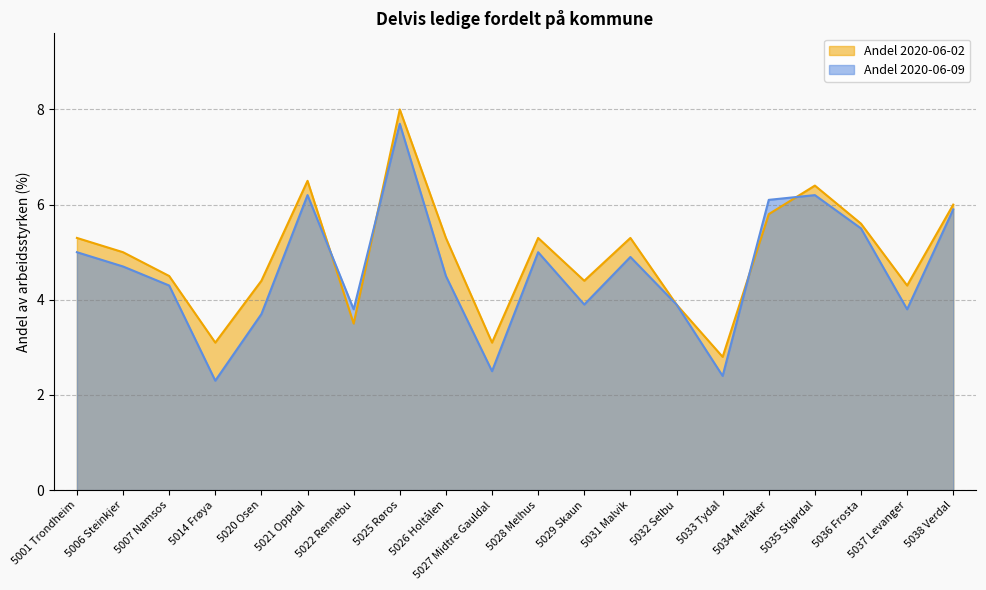

Is the value of Andel 2020-06-02 at 5022 Rennebu greater than the value of Andel 2020-06-09 at 5038 Verdal?

No